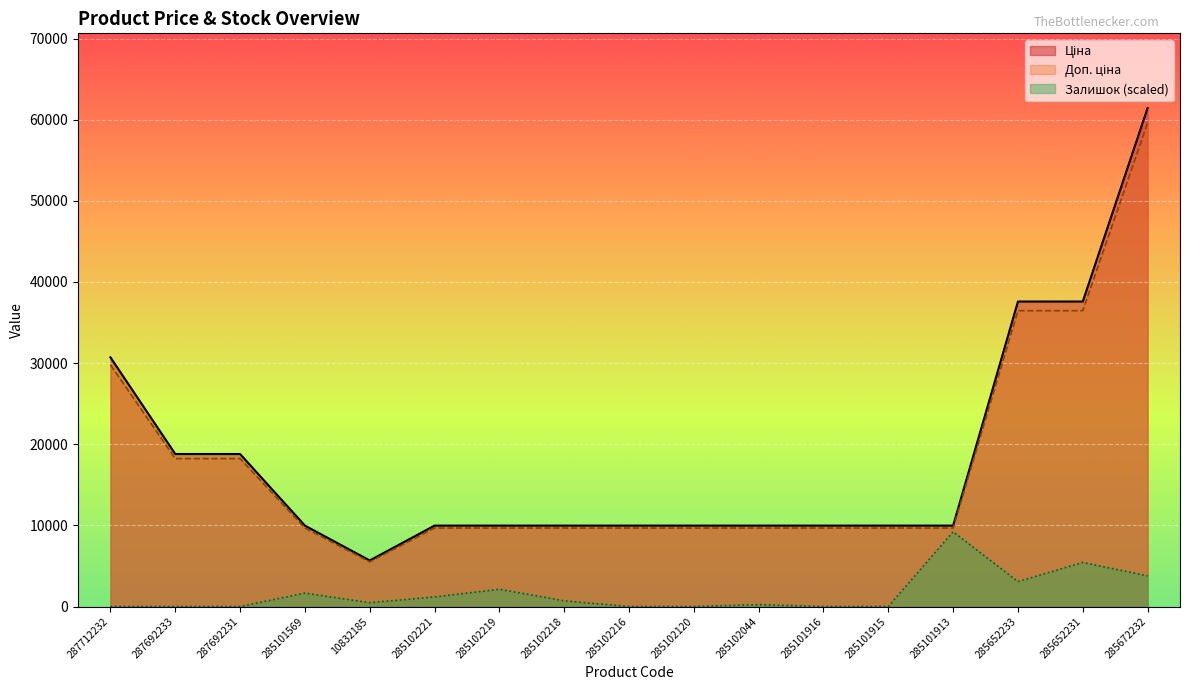

Rank the series at 287712232 from lowest to highest value.

Залишок, Доп. ціна, Ціна